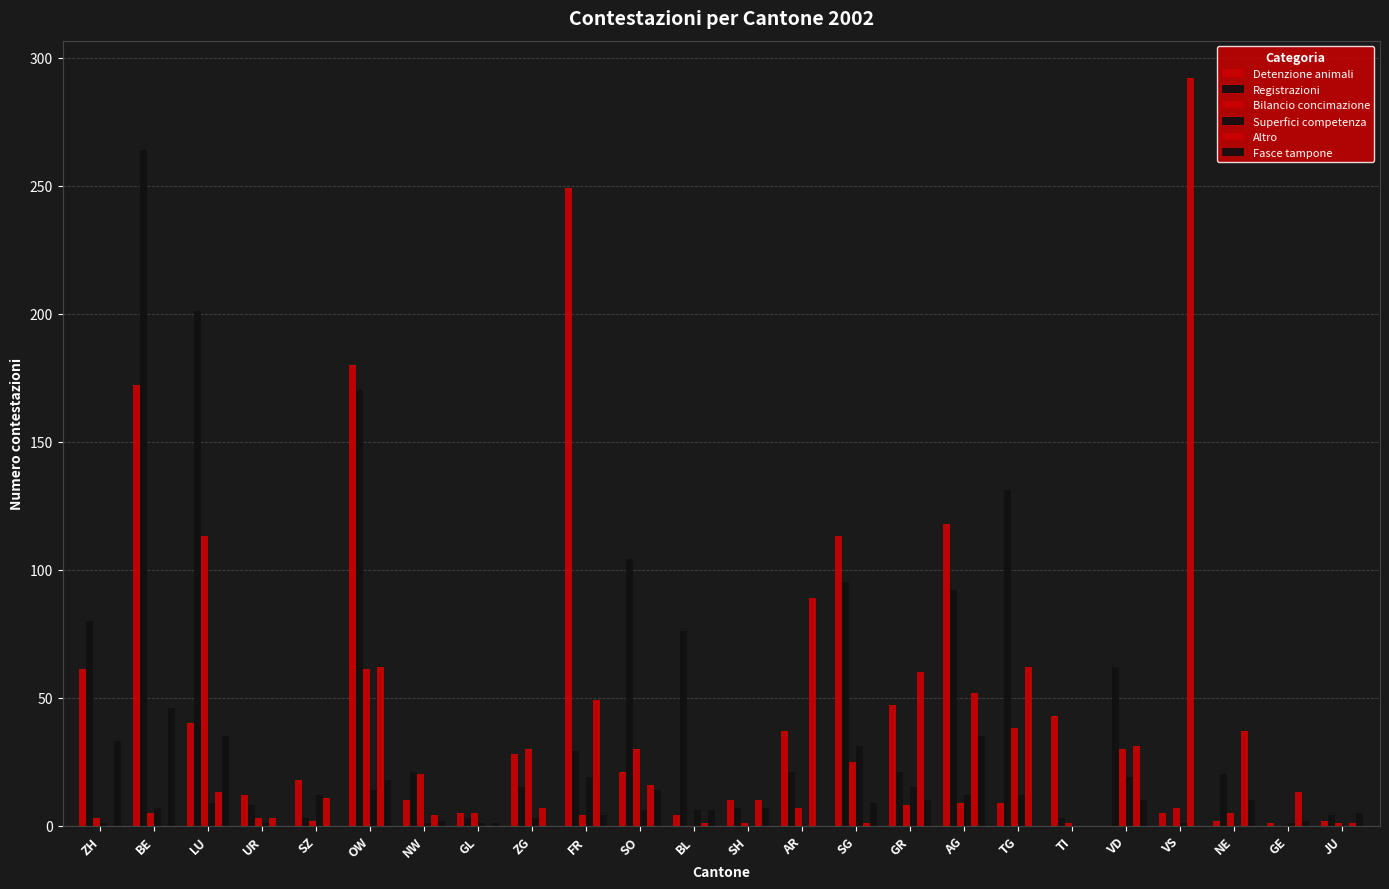

How many series are shown in this chart?

6